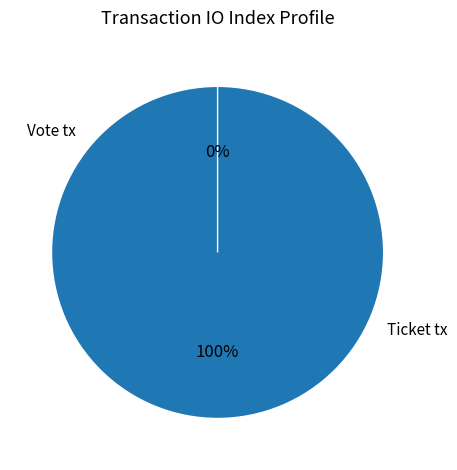

Rank the categories by value from lowest to highest.

Ticket tx, Vote tx